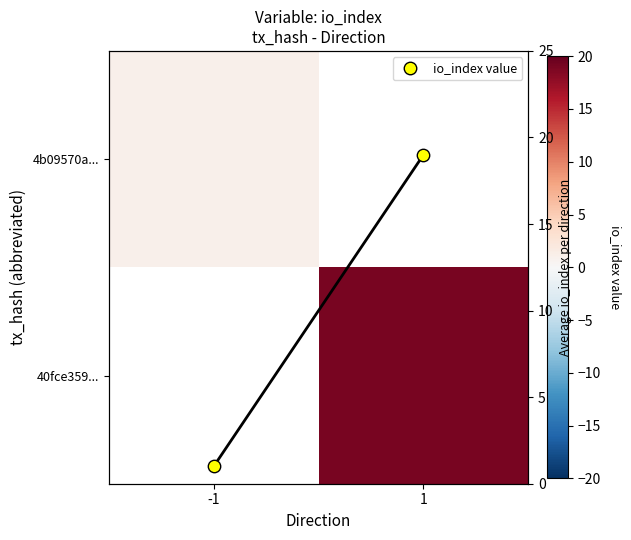

Which category has the lowest value across all series?

-1